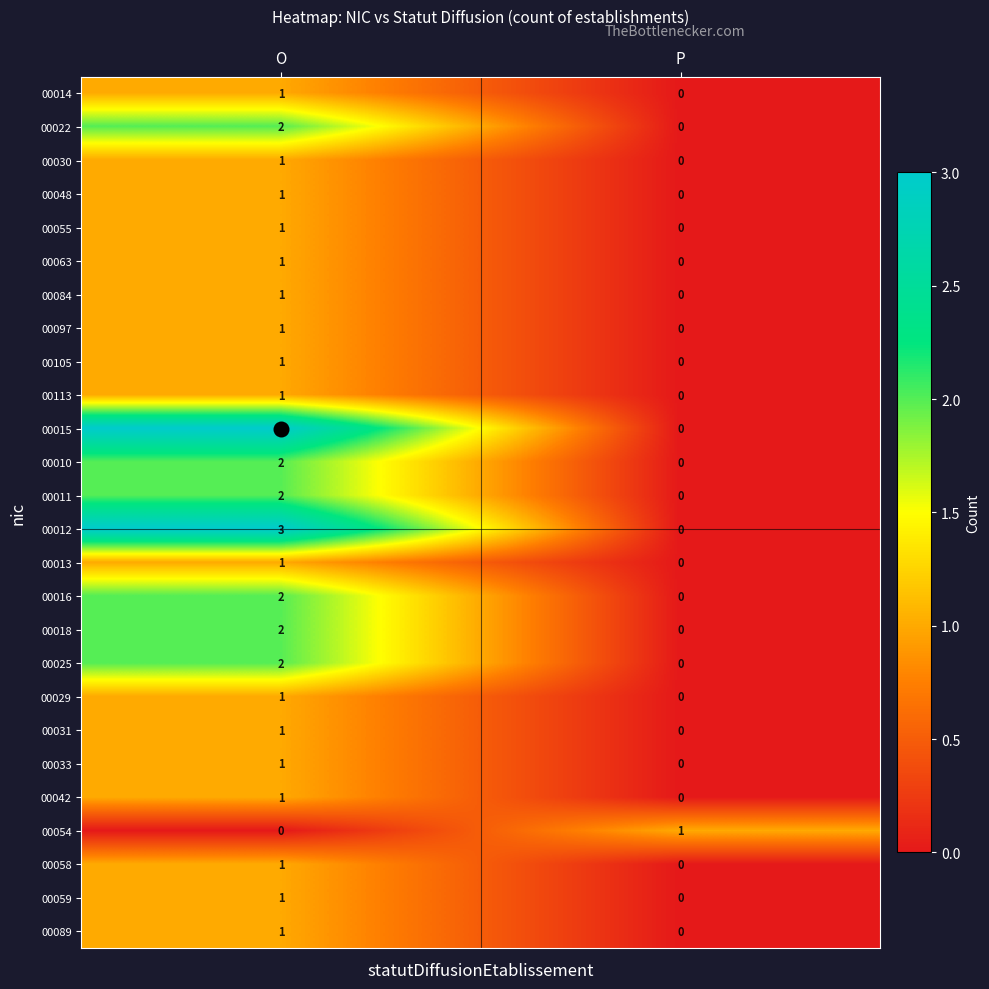

What is the greatest value displayed?

3